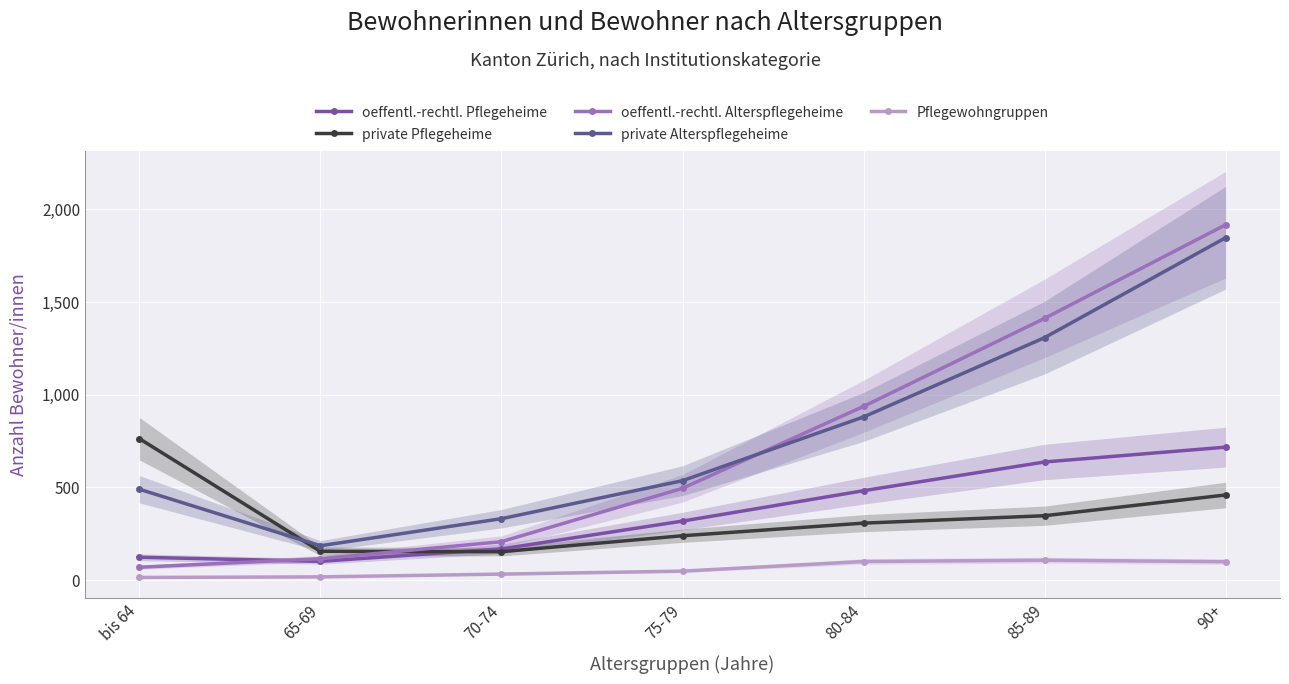

What is the average value of the private Pflegeheime series?

346